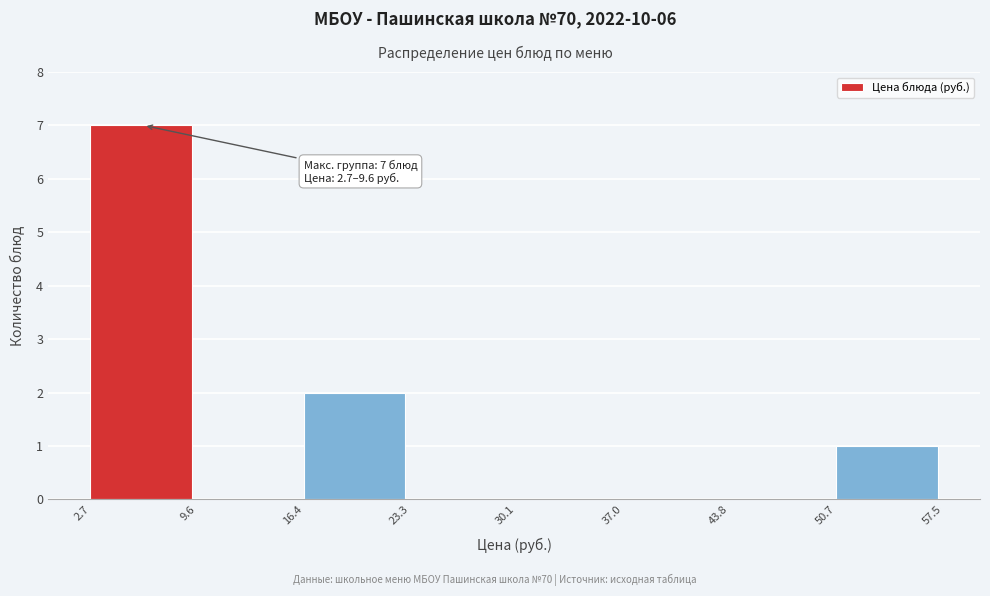

Which range on the x-axis has the tallest bar?

2.7 to 9.6